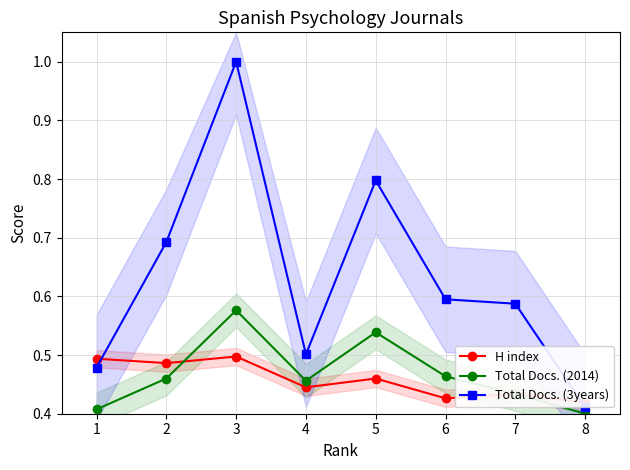

True or false: H index has more than 2 interior local peaks.

True